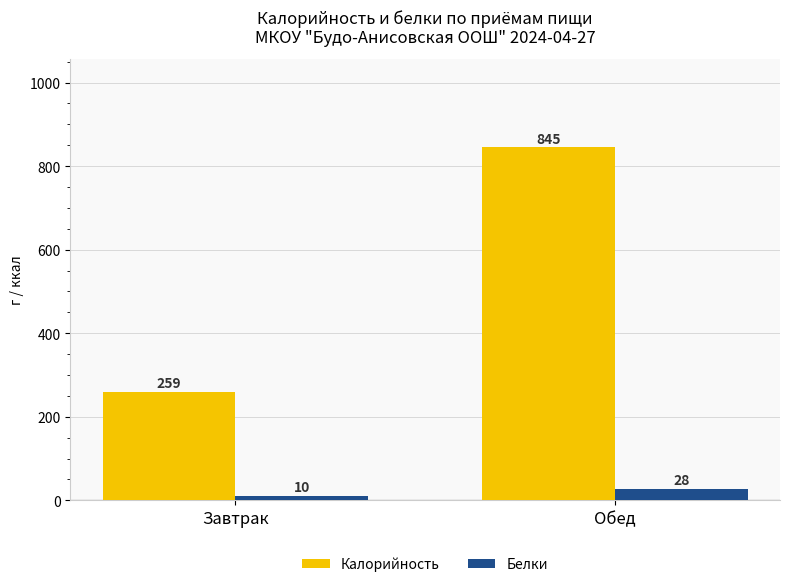

List the series in order of their overall mean, lowest first.

Белки, Калорийность